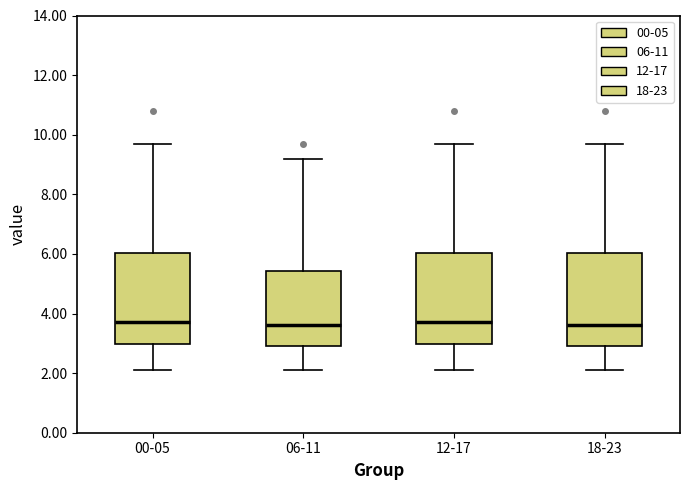

Reading left to right, read every box against the y-axis: the position of its median line, the range the box covers, and the ends of its whiskers. The values are not printed on the chart, so give them approximately, as read against the axis.

00-05: median 3.8, box 3.0 to 6.0, whiskers 2.2 to 9.8
06-11: median 3.6, box 3.0 to 5.4, whiskers 2.2 to 9.2
12-17: median 3.8, box 3.0 to 6.0, whiskers 2.2 to 9.8
18-23: median 3.6, box 3.0 to 6.0, whiskers 2.2 to 9.8